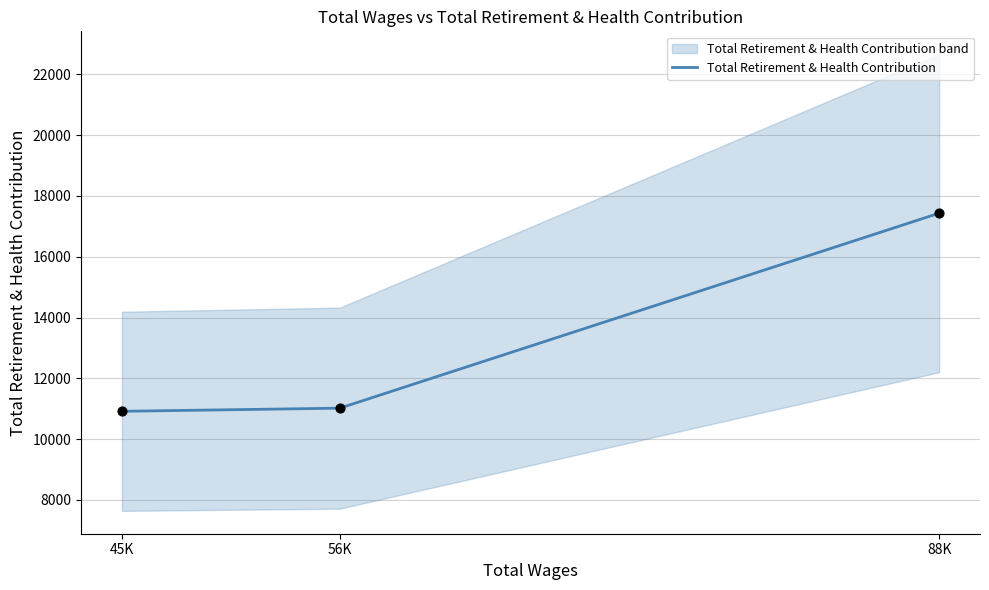

Between 45K and 56K, which is larger?

56K